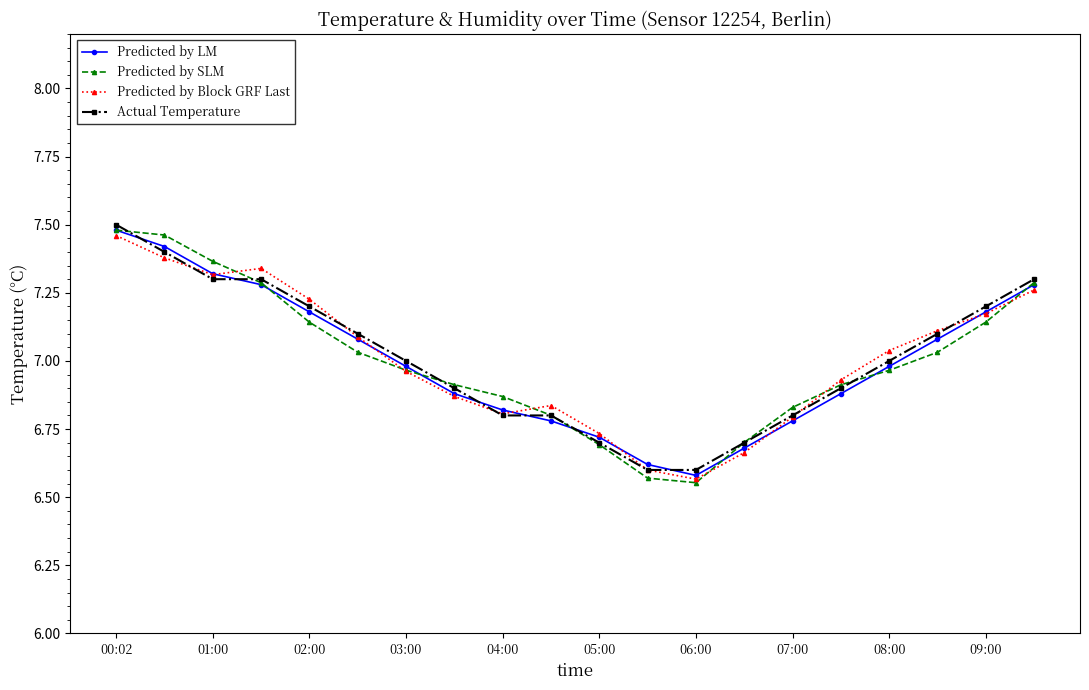

Which series has the largest range (max minus min)?

Predicted by SLM